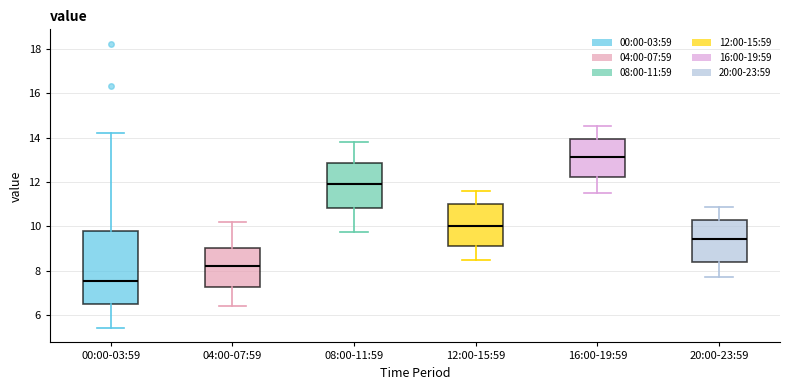

Which box's median line is the lowest?

00:00-03:59